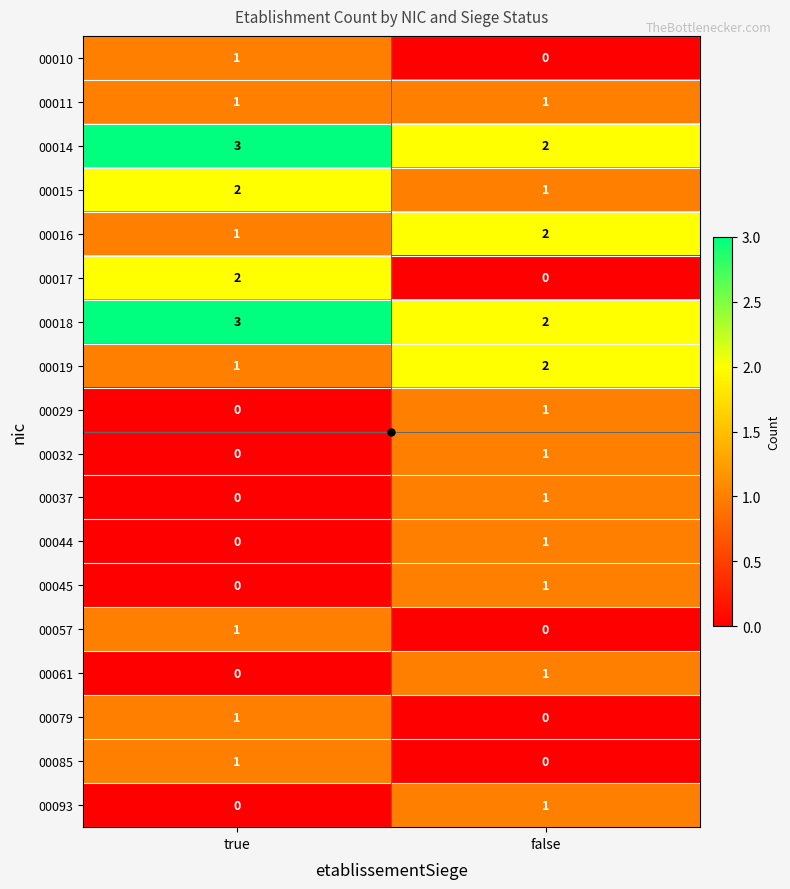

Count the number of data series in this chart.

18